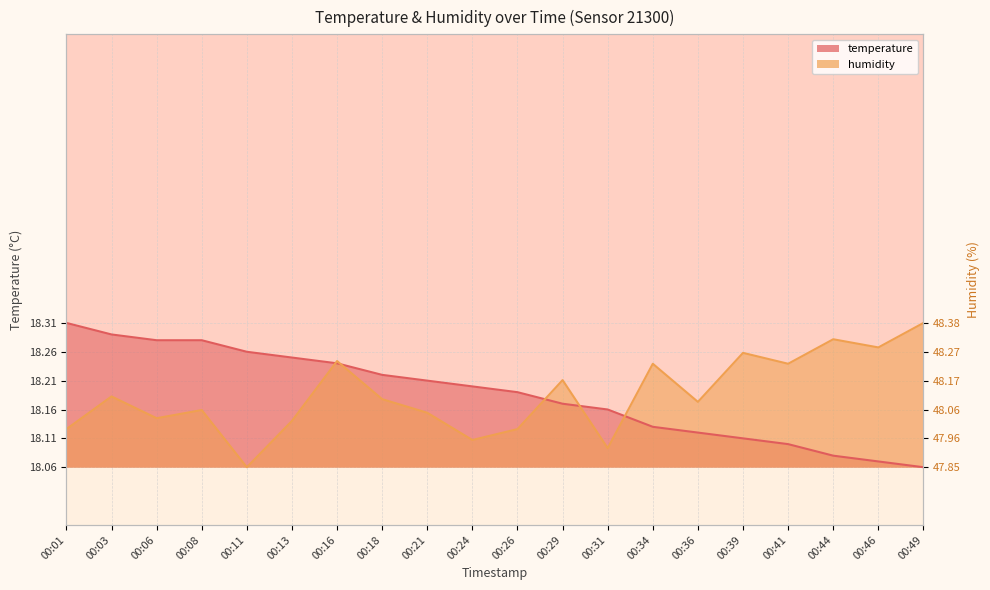

Rank the series at 00:13 from lowest to highest value.

humidity, temperature